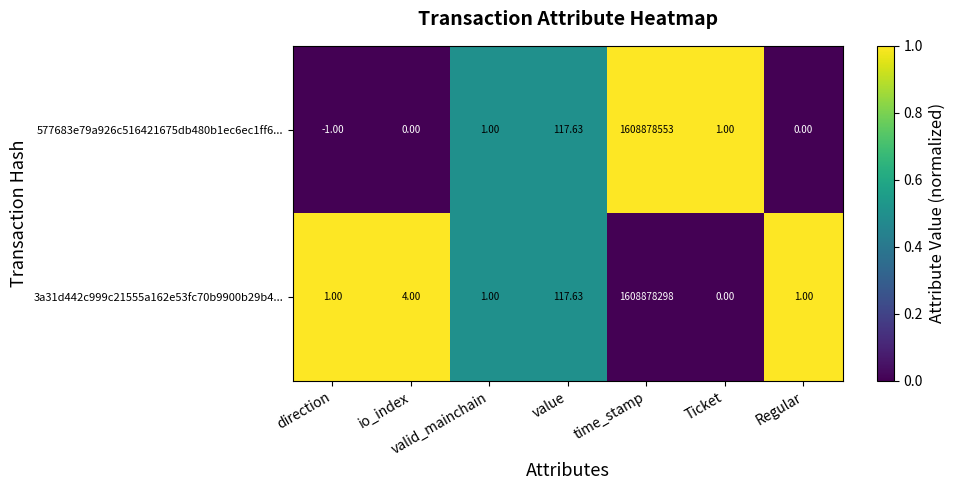

Which series has the largest range (max minus min)?

577683e79a926c516421675db480b1ec6ec1ff6...